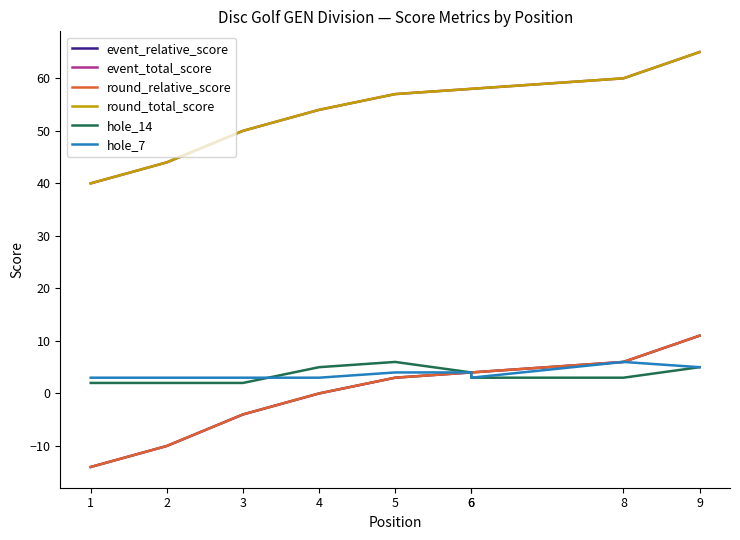

At which category is the sum across all series the highest?

9